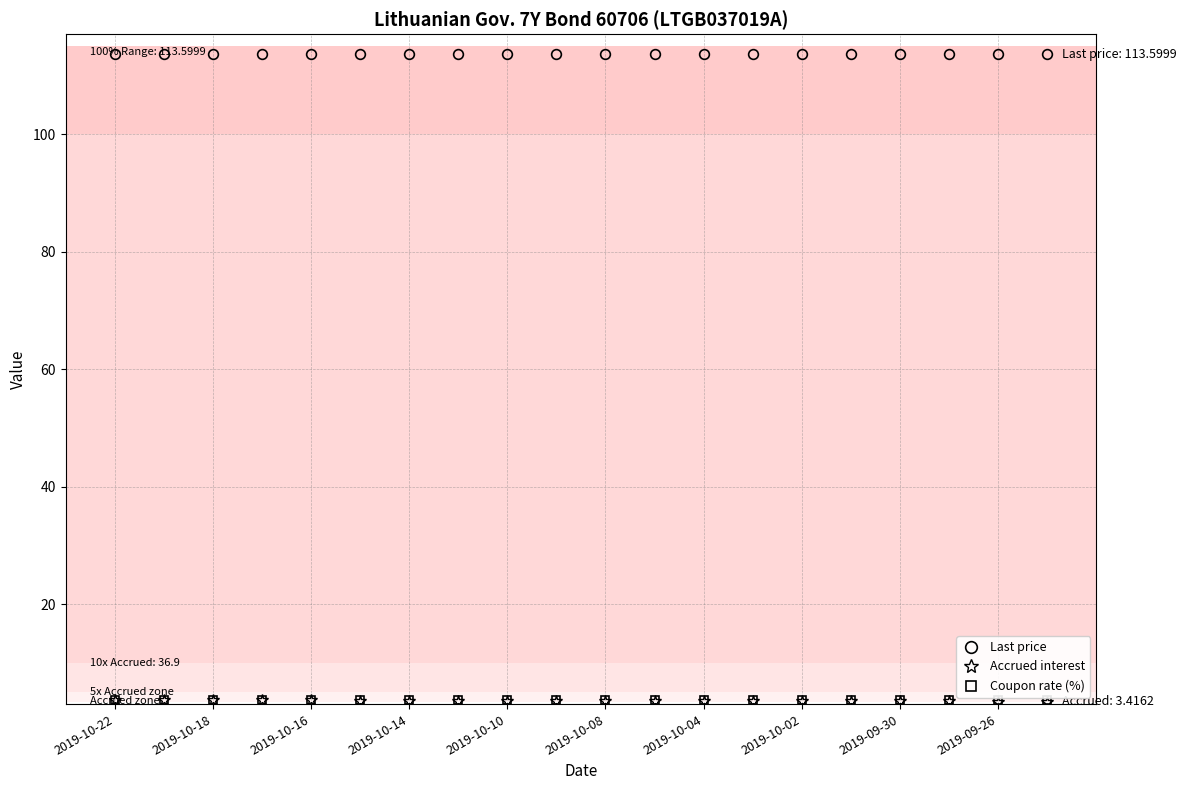

What is the lowest value of the Last price series?

113.6